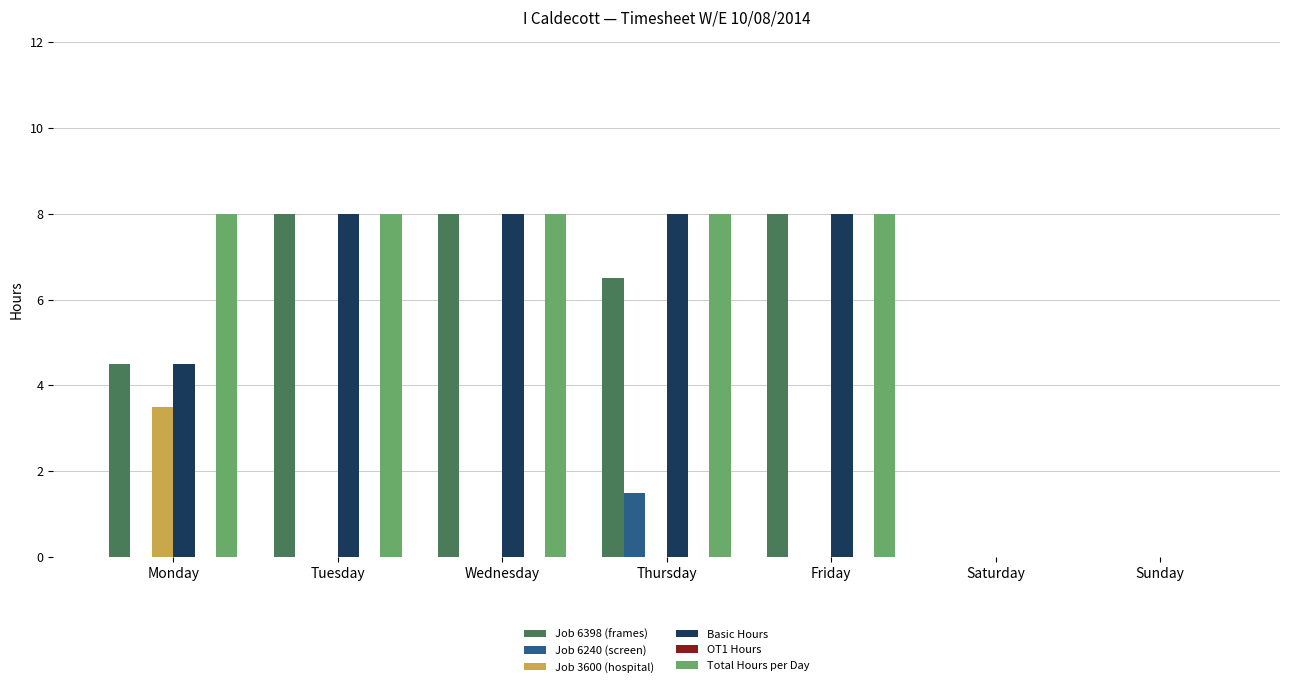

Is it true that Job 6240 (screen) equals 1.5 at Thursday?

True